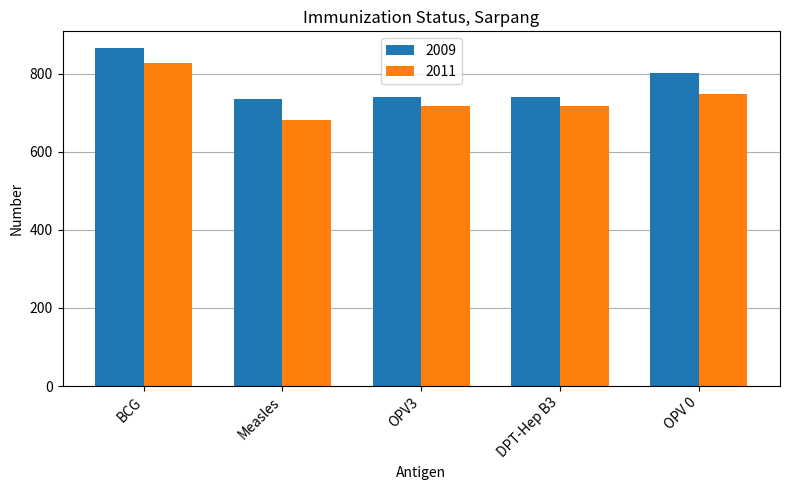

What is the label of the 1st bar from the left?

BCG